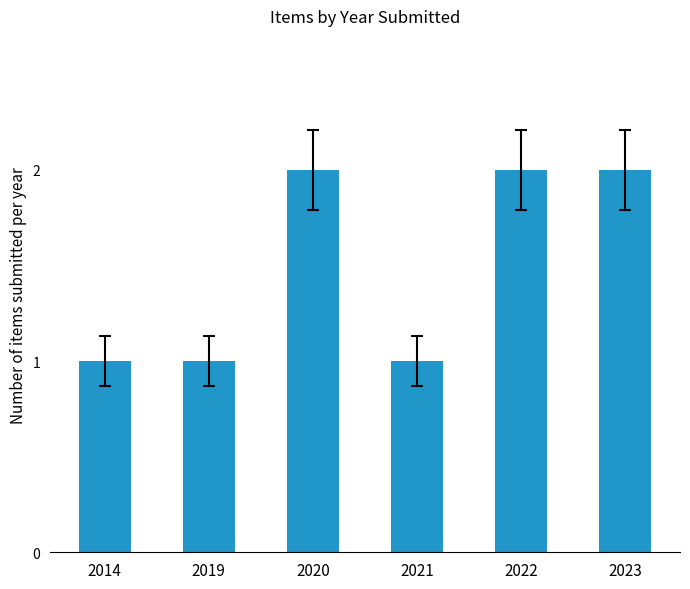

True or false: the data shows 2 at 2023.

True